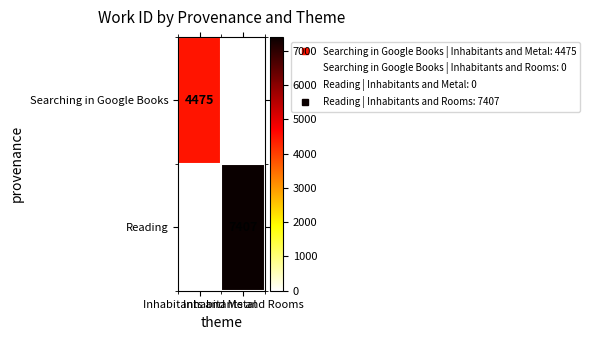

Rank the series at Inhabitants and Metal from lowest to highest value.

Reading, Searching in Google Books